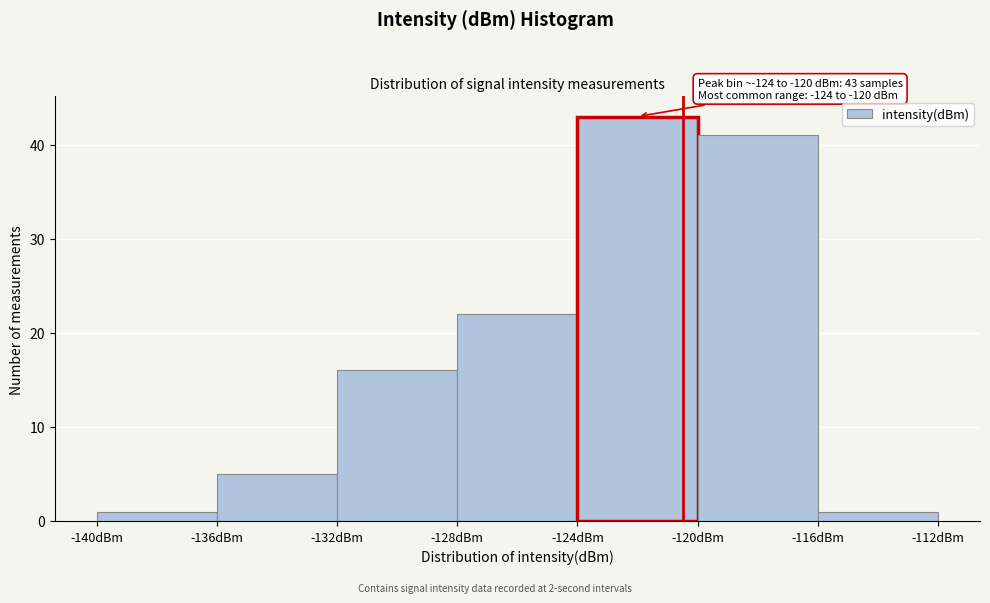

Which range on the x-axis has the tallest bar?

-124 to -120